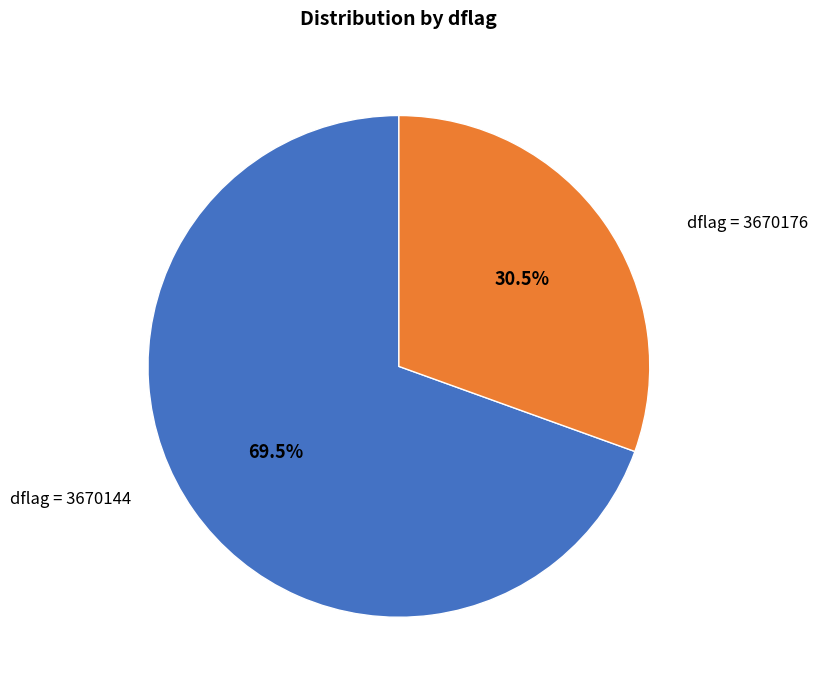

To the nearest percent, what is the average slice percentage?

50%